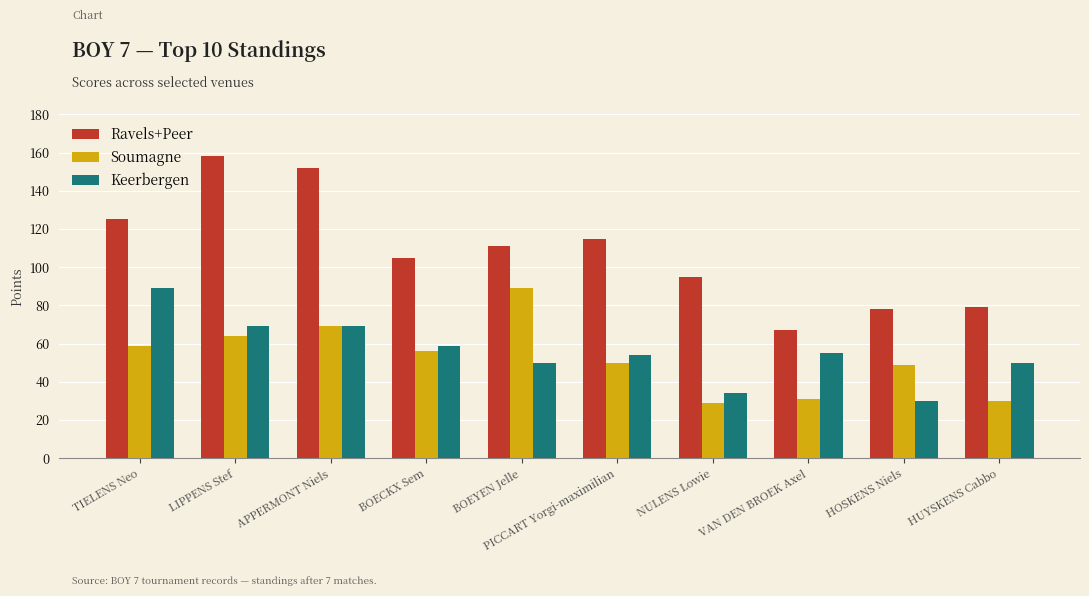

Which category has the highest value across all series?

LIPPENS Stef